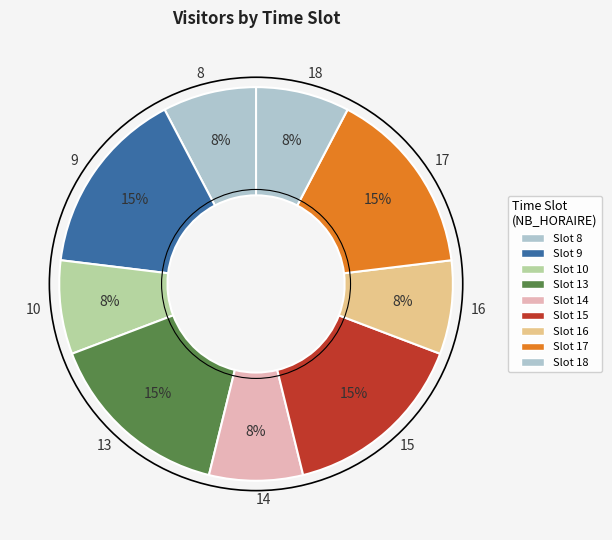

Is there a majority slice in this chart?

No